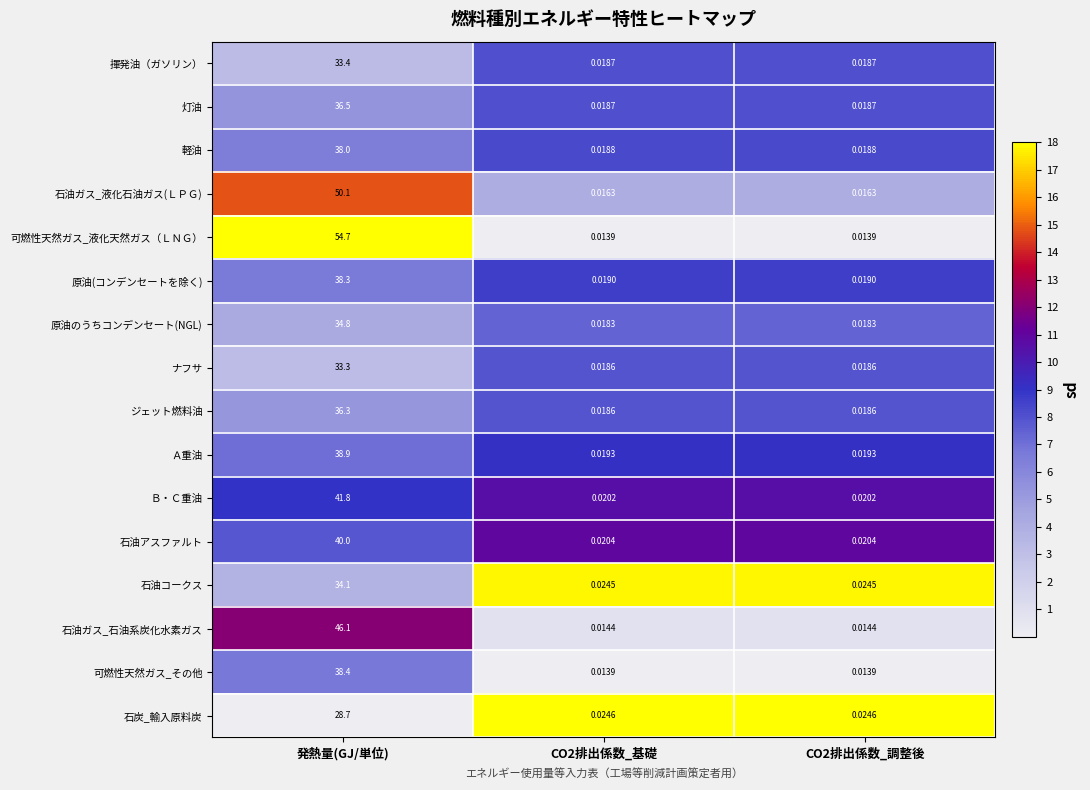

Which series has the largest total across all categories?

可燃性天然ガス_液化天然ガス（ＬＮＧ）